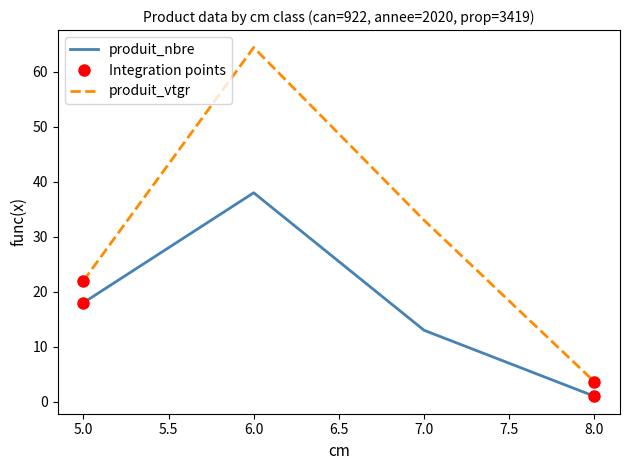

True or false: produit_nbre and produit_vtgr cross at least once.

False